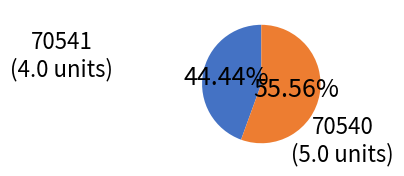

Does any single category account for the majority?

Yes